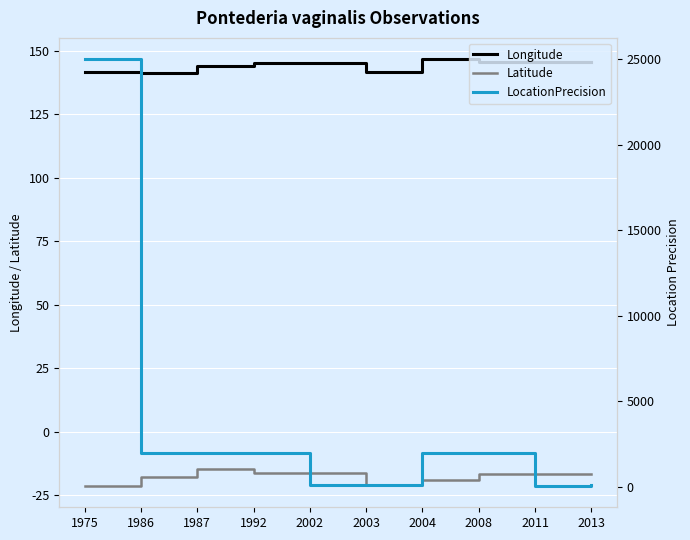

True or false: Longitude and Latitude cross at least once.

False